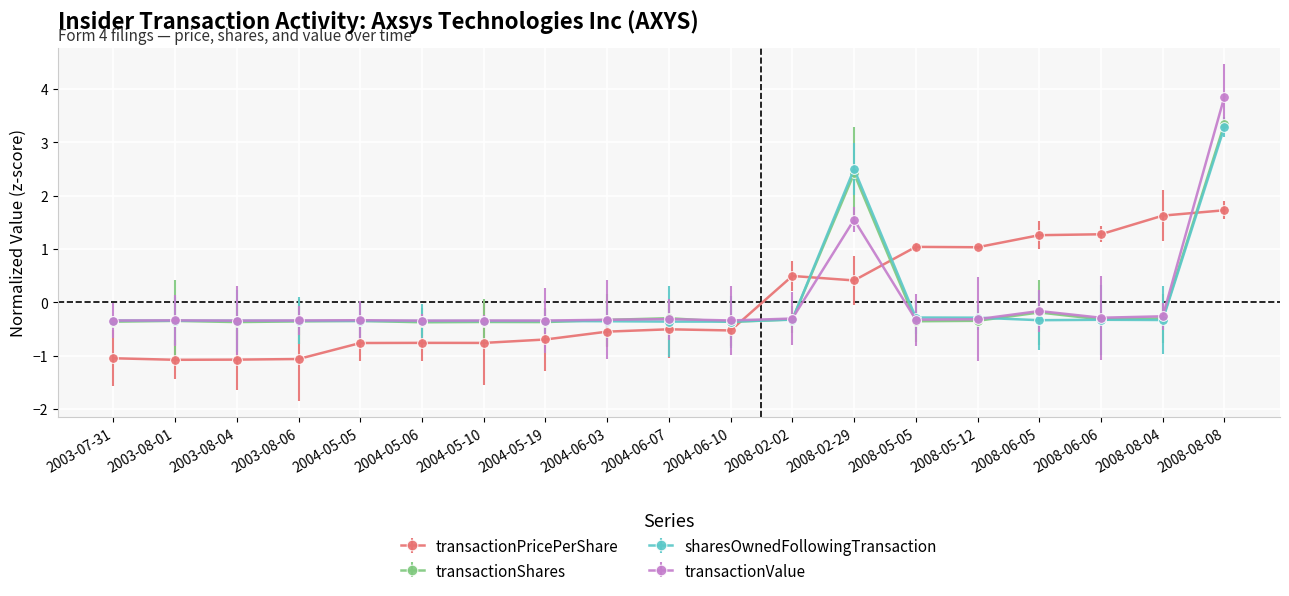

Which series has the widest spread of values?

transactionValue